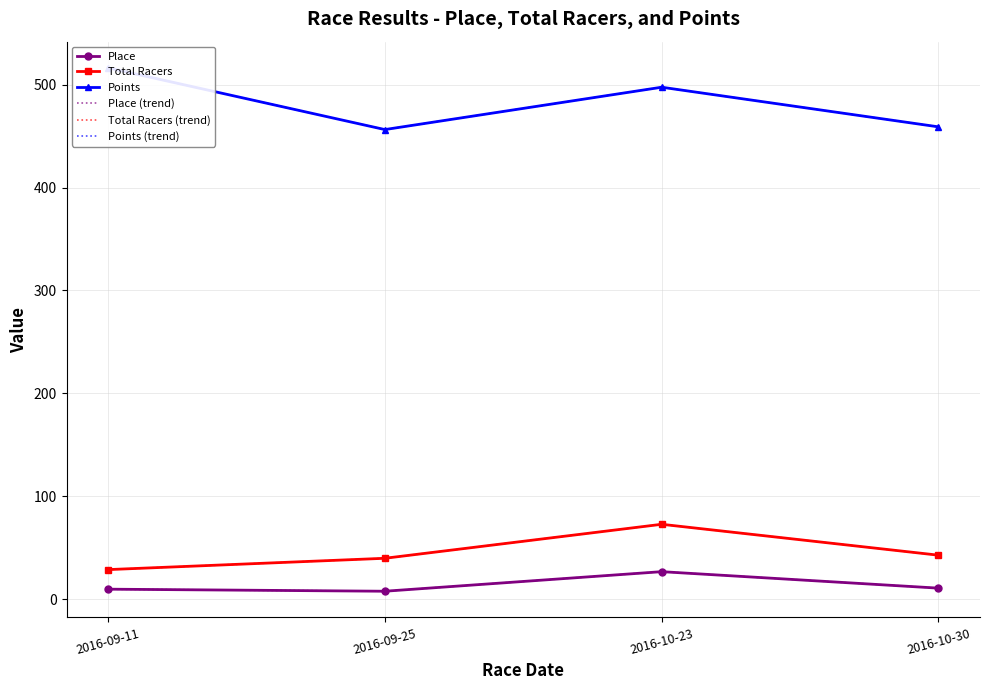

At how many categories does at least one series exceed 290?

4